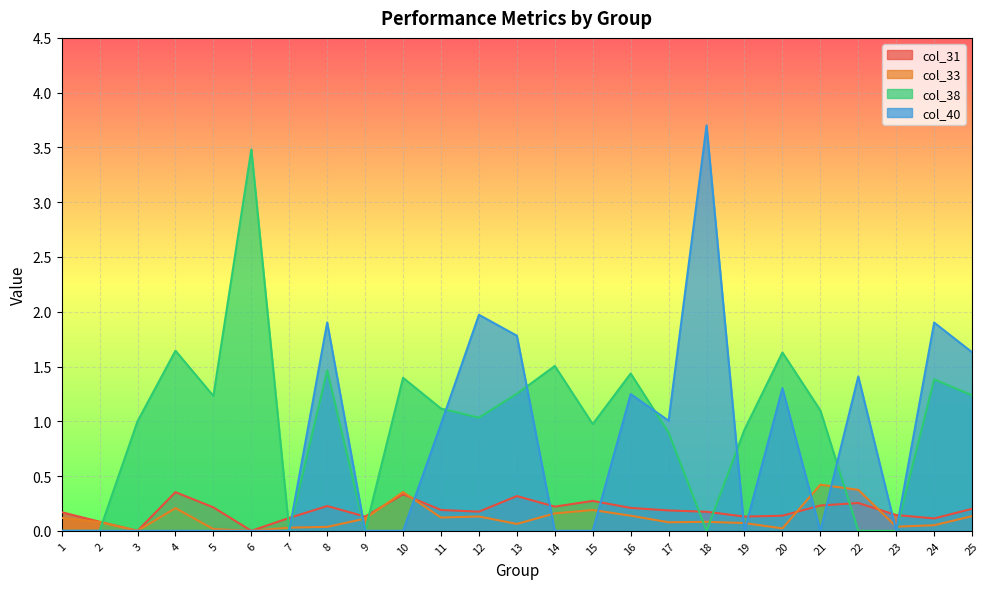

Which series has the largest total across all categories?

col_38